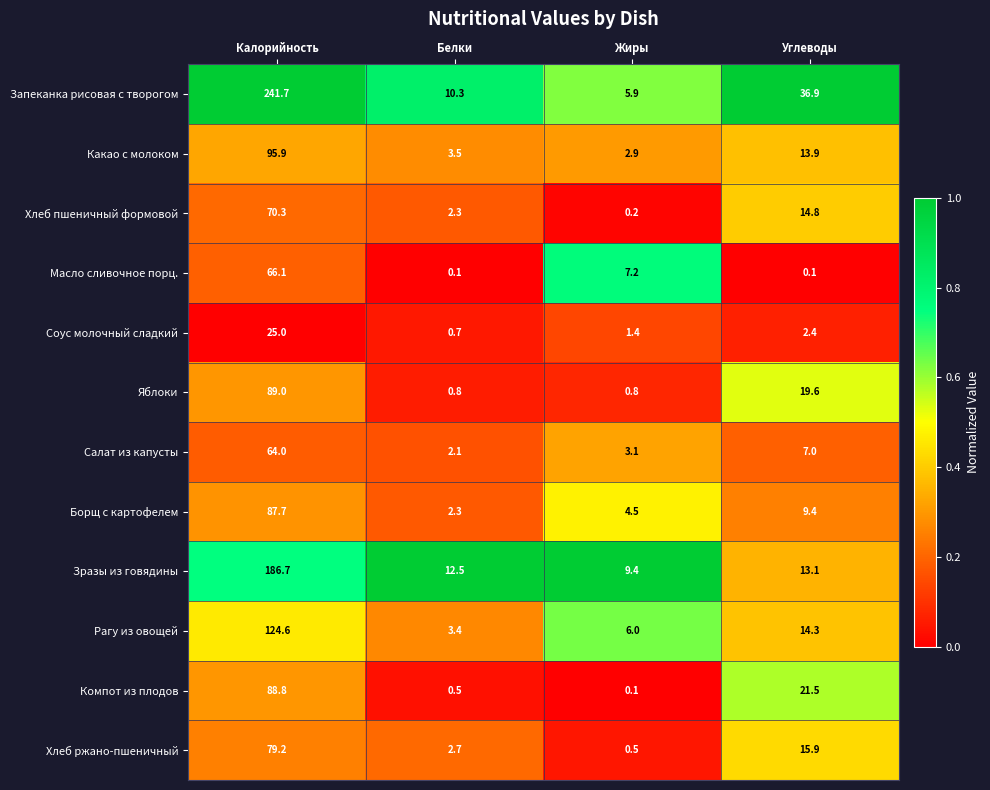

What is the average value of the Яблоки series?

27.6